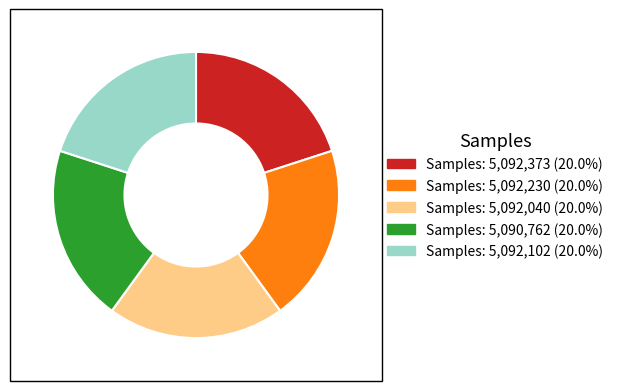

What is the ratio of the value at Samples: 5,090,762 (20.0%) to the value at Samples: 5,092,040 (20.0%)?

1.0